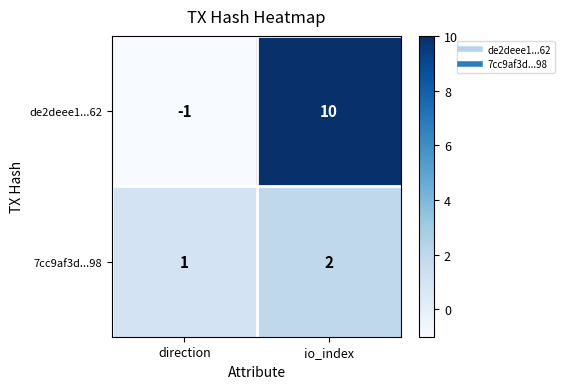

What is the difference between the maximum and minimum values in the de2deee1...62 series?

11